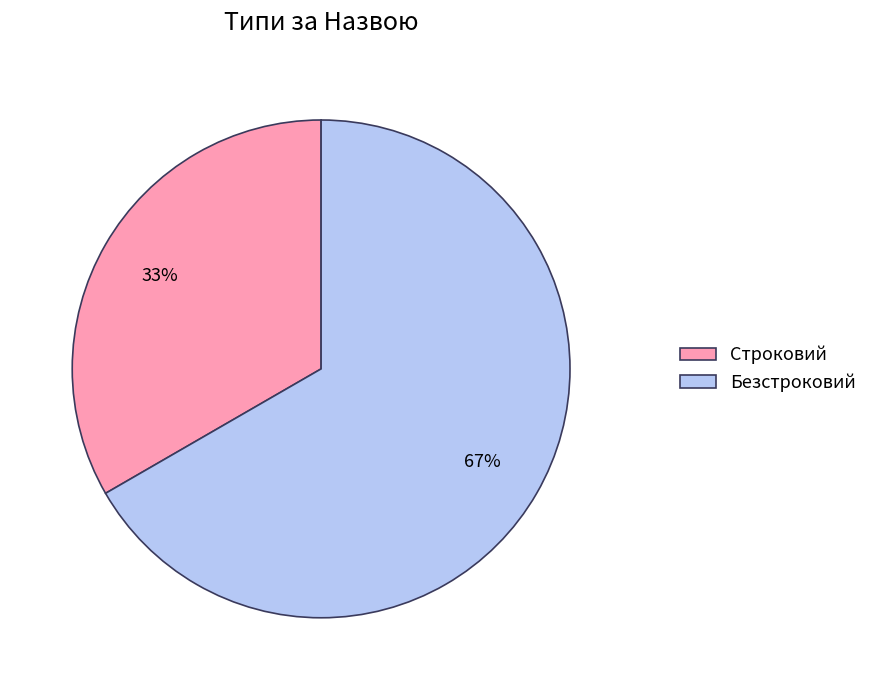

Which has a higher value, Безстроковий or Строковий?

Безстроковий